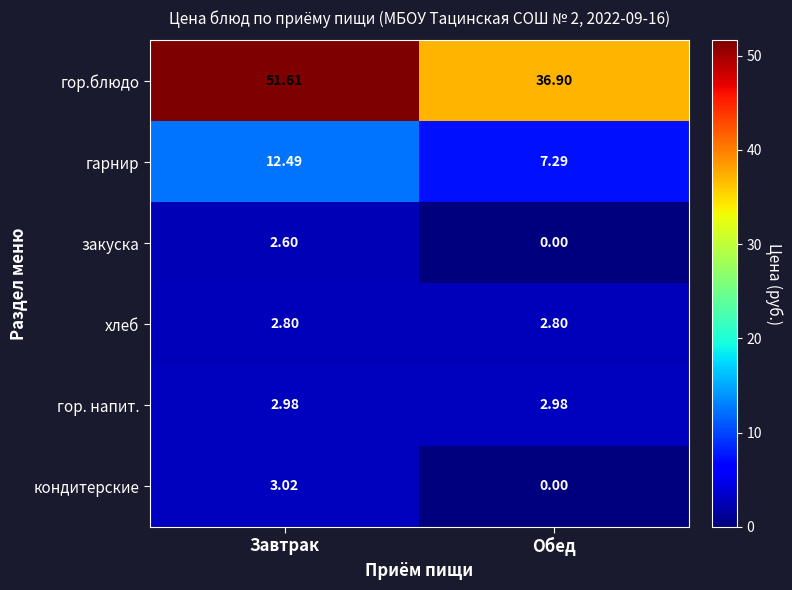

At which label does закуска reach its minimum?

Обед